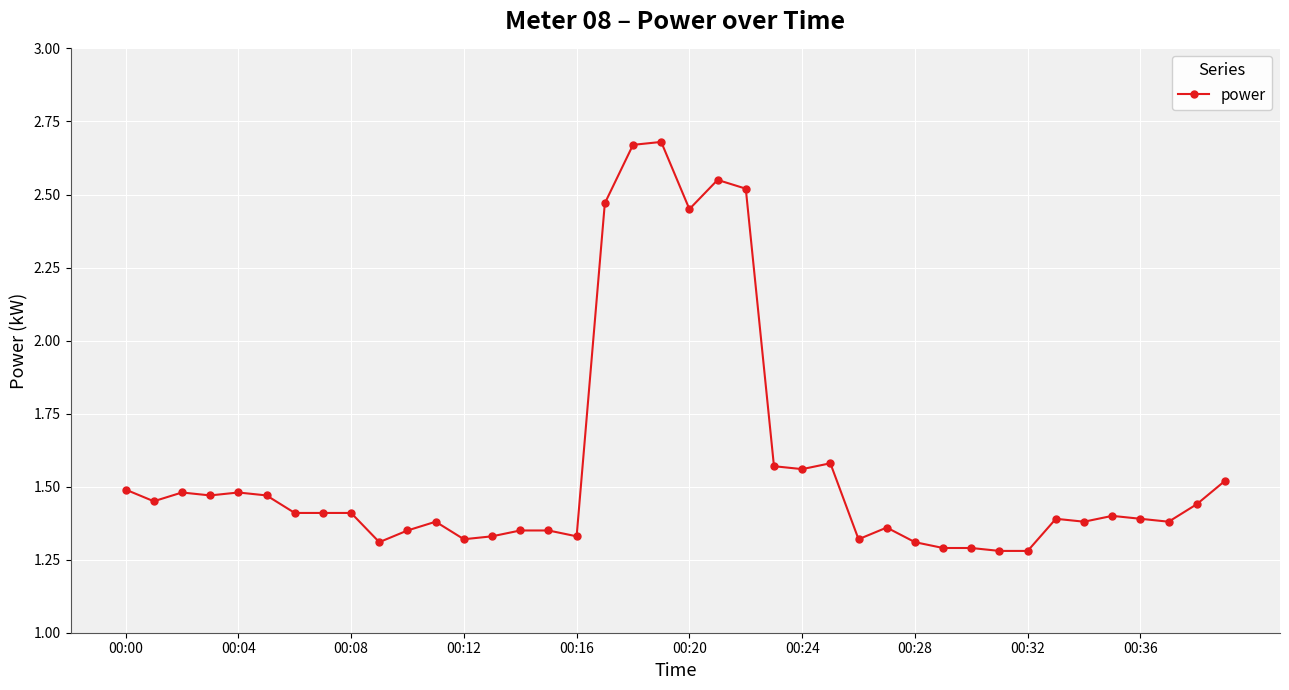

What is the sum of all values?

62.9